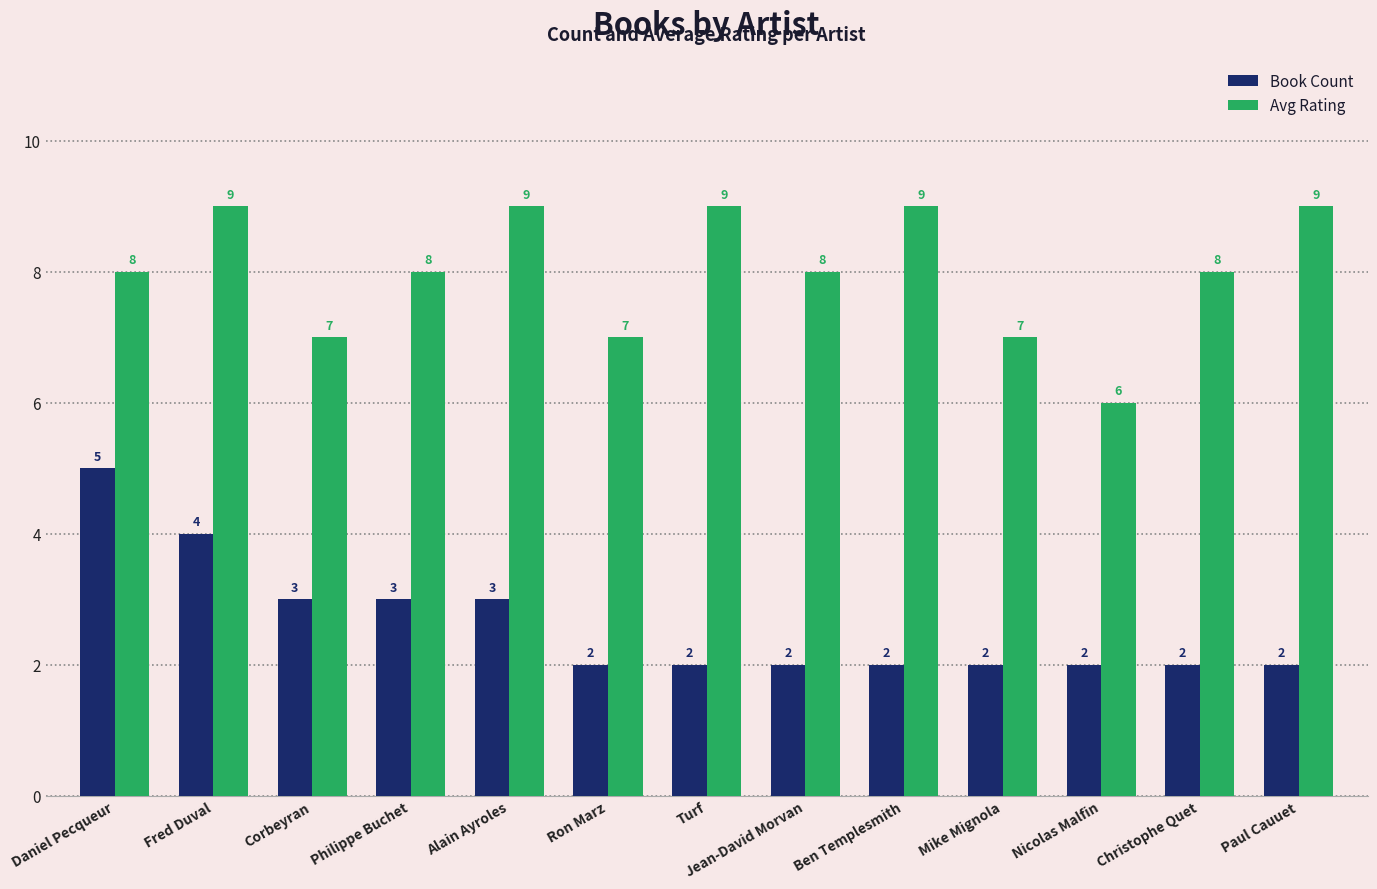

Reading left to right, what are all the values shown in this chart?

Book Count: Daniel Pecqueur=5	Fred Duval=4	Corbeyran=3	Philippe Buchet=3	Alain Ayroles=3	Ron Marz=2	Turf=2	Jean-David Morvan=2	Ben Templesmith=2	Mike Mignola=2	Nicolas Malfin=2	Christophe Quet=2	Paul Cauuet=2
Avg Rating: Daniel Pecqueur=8	Fred Duval=9	Corbeyran=7	Philippe Buchet=8	Alain Ayroles=9	Ron Marz=7	Turf=9	Jean-David Morvan=8	Ben Templesmith=9	Mike Mignola=7	Nicolas Malfin=6	Christophe Quet=8	Paul Cauuet=9